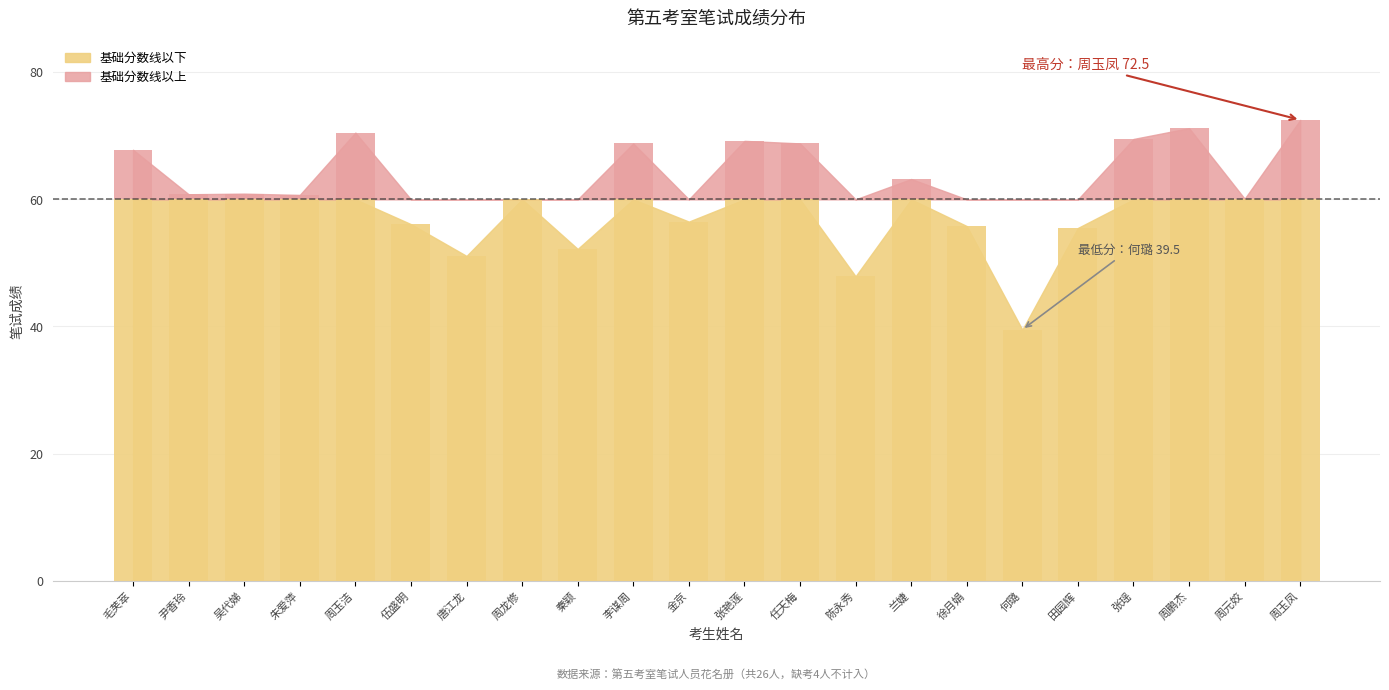

How many data points does each series have?

22